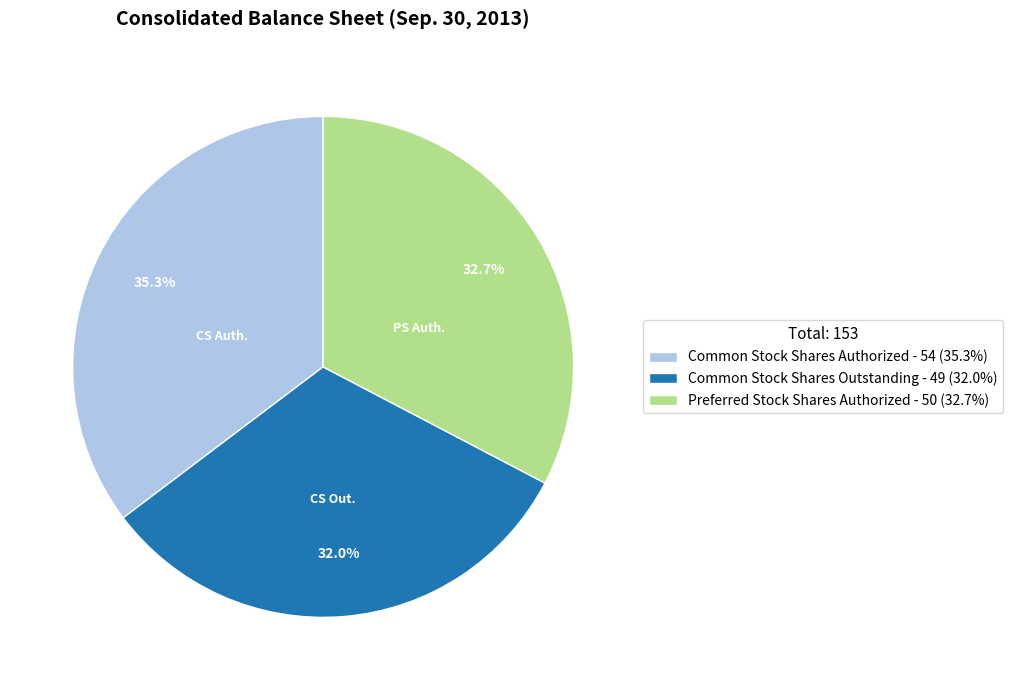

Is there any slice that represents more than half of the pie?

No